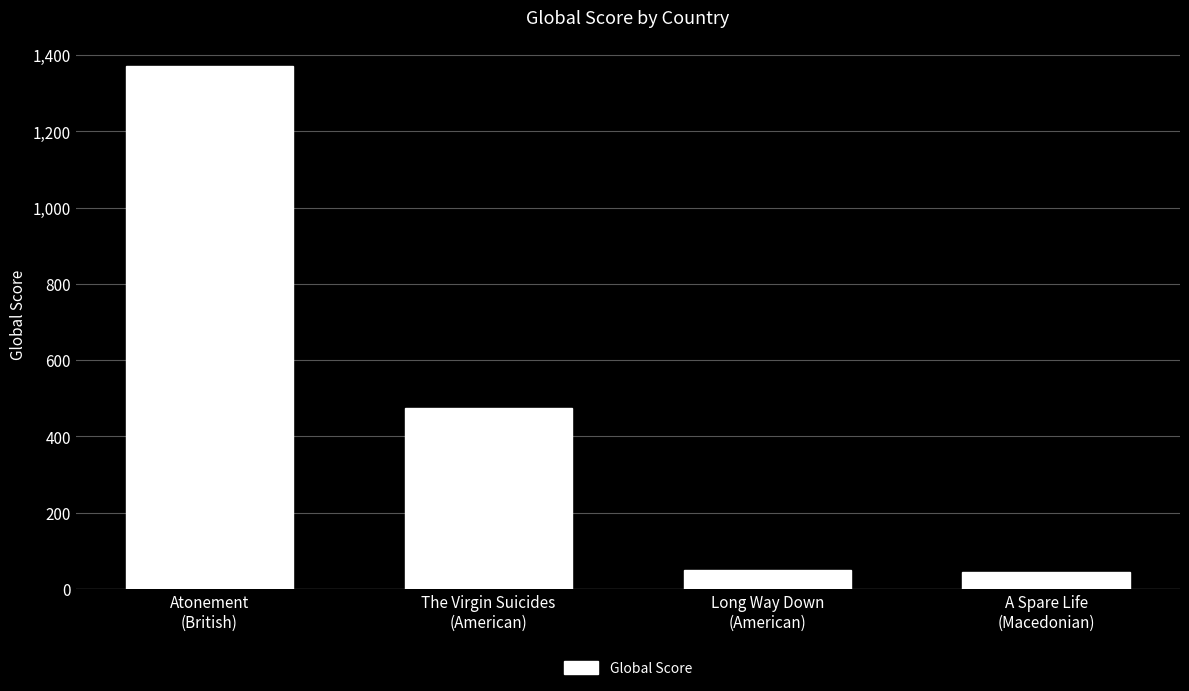

What position from the right is A Spare Life
(Macedonian)?

1